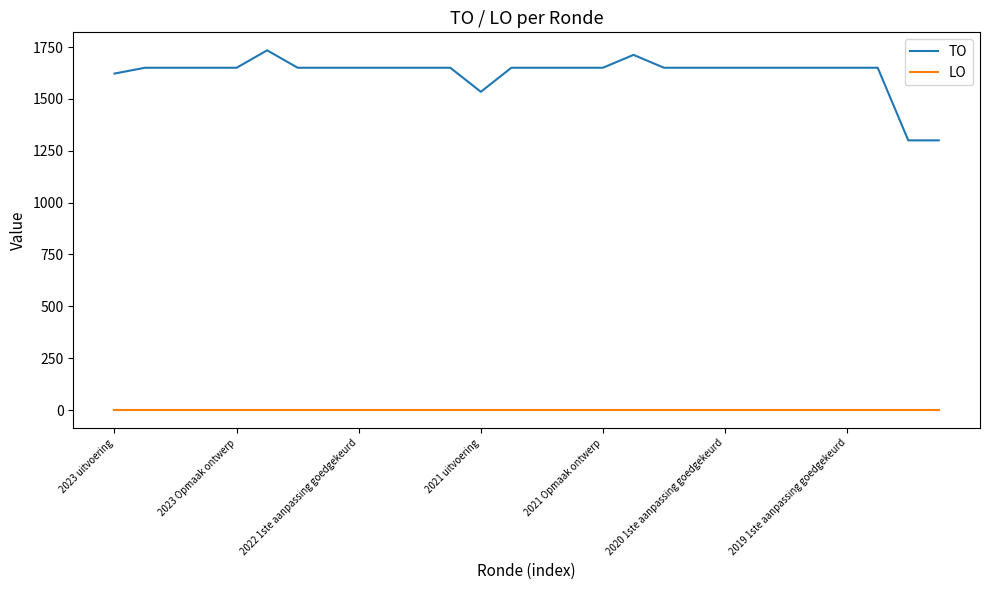

True or false: LO and TO cross at least once.

False